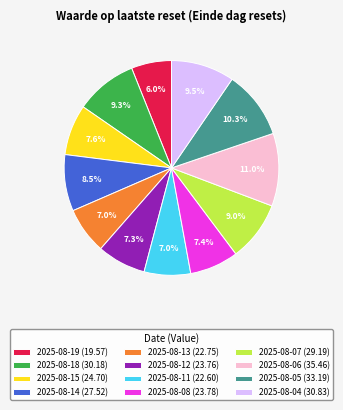

What is the largest slice in the pie chart?

2025-08-06